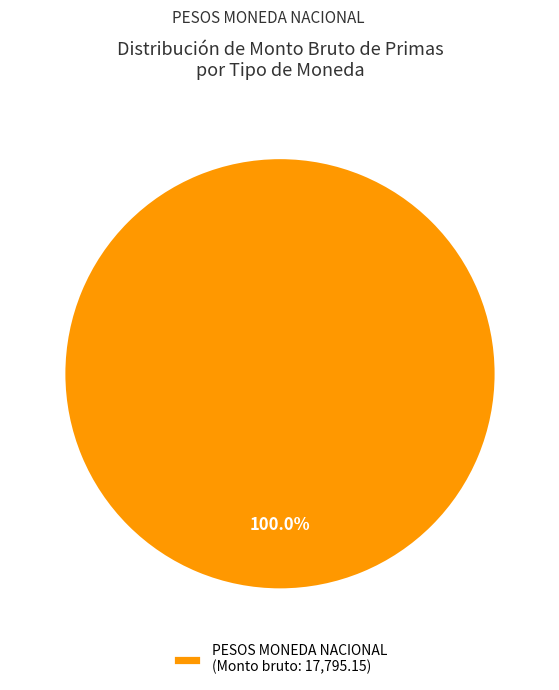

Rank the categories by value from lowest to highest.

PESOS MONEDA NACIONAL (Monto bruto: 17,795.15)